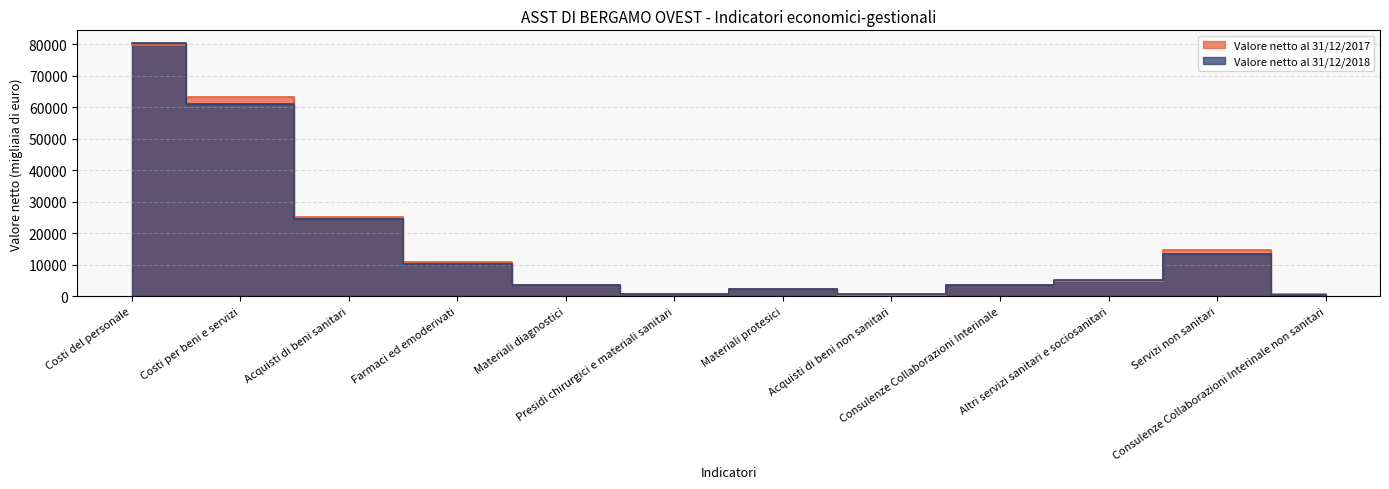

List the labels in order of Valore netto al 31/12/2018 value, largest first.

Costi del personale, Costi per beni e servizi, Acquisti di beni sanitari, Servizi non sanitari, Farmaci ed emoderivati, Altri servizi sanitari e sociosanitari, Materiali diagnostici, Consulenze Collaborazioni Interinale, Materiali protesici, Presidi chirurgici e materiali sanitari, Acquisti di beni non sanitari, Consulenze Collaborazioni Interinale non sanitari